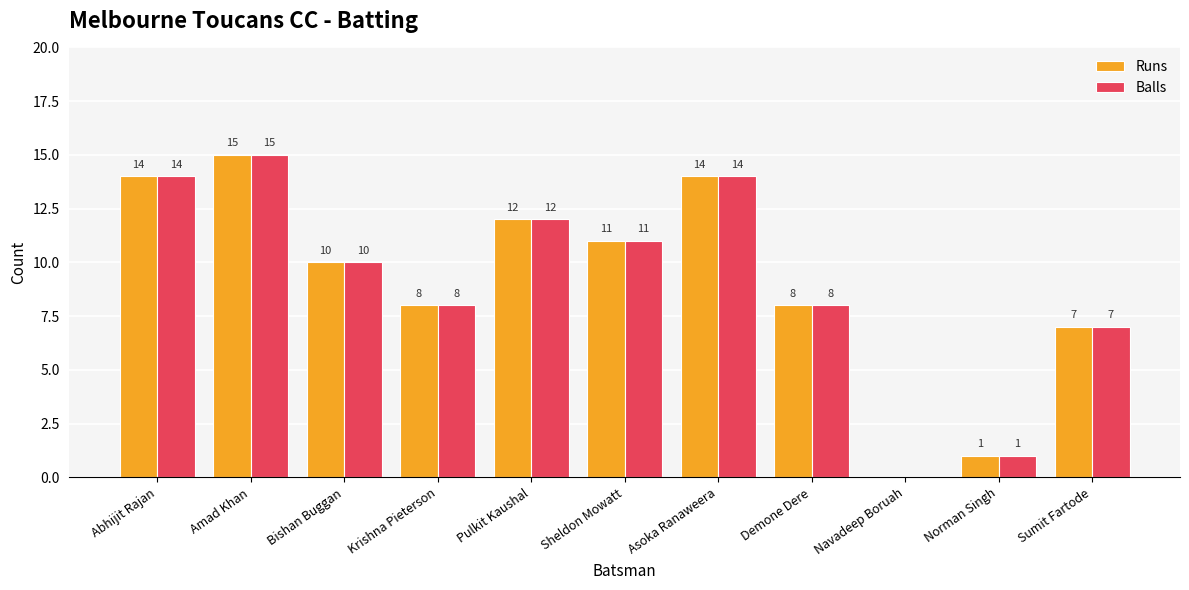

Is it true that Runs equals 0 at Navadeep Boruah?

True